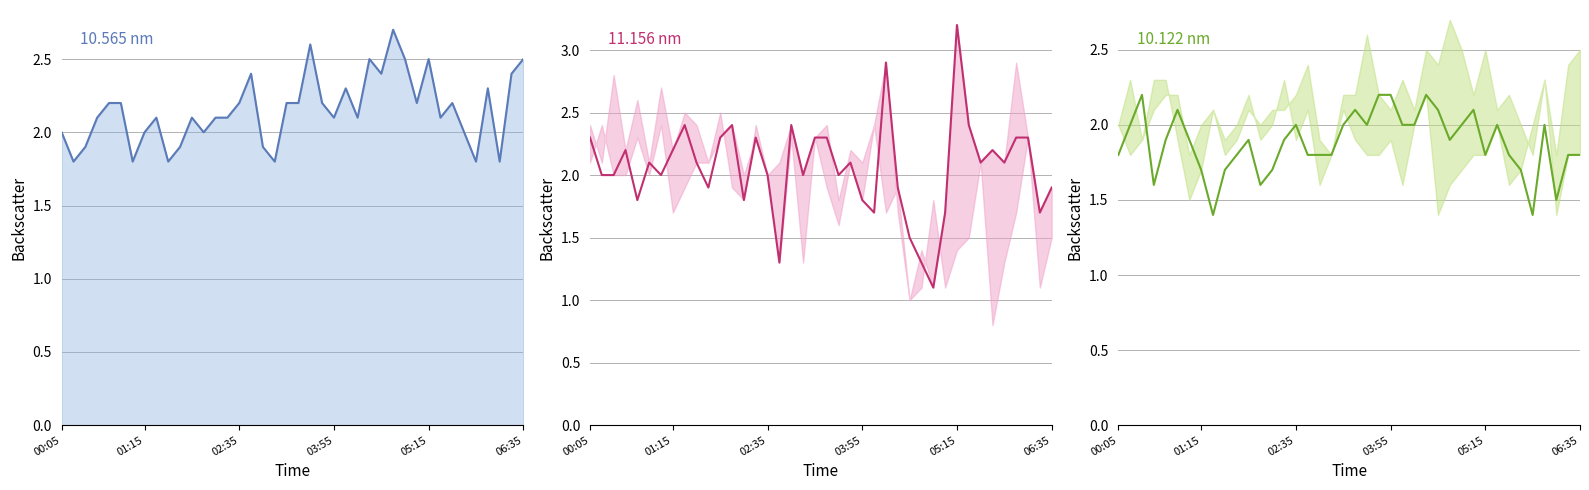

Read the 10.565 nm value at 37.

1.8